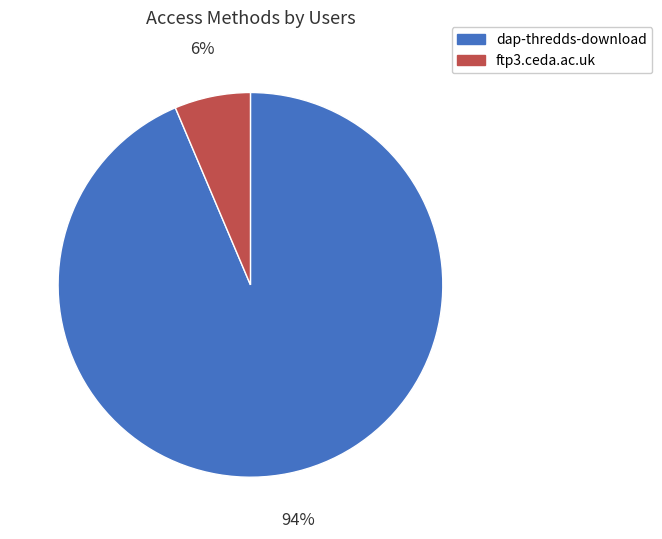

Which slice is the smallest?

ftp3.ceda.ac.uk